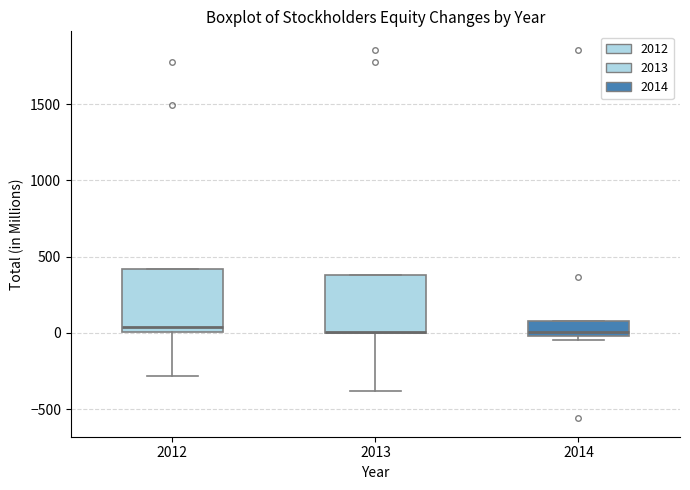

Reading left to right, transcribe this box plot: for each box, give where its median line is, the range the box spans, and where its two whiskers end, as read against the y-axis. The values are not printed on the chart, so give them approximately, as read against the axis.

2012: median 50, box 0 to 400, whiskers -300 to 400
2013: median 0 (drawn on the box's lower edge), box 0 to 400, whiskers -400 to 400
2014: median 0 (just above the box's lower edge), box 0 to 100, whiskers -50 to 100